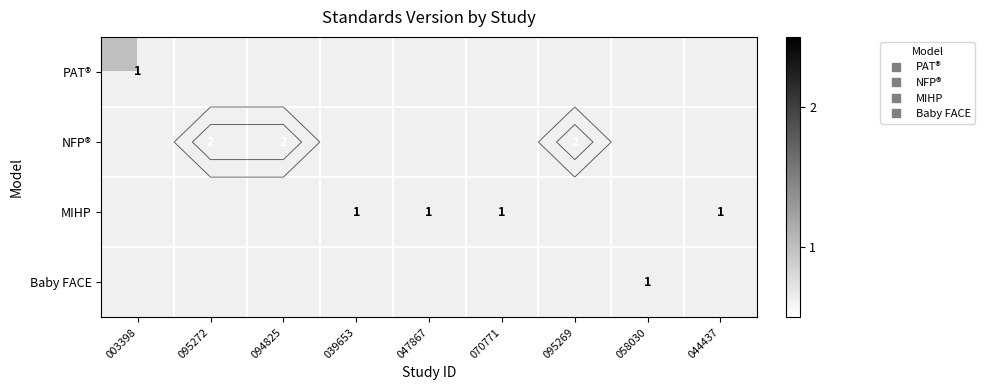

What value does the MIHP series have at 039653?

1.0